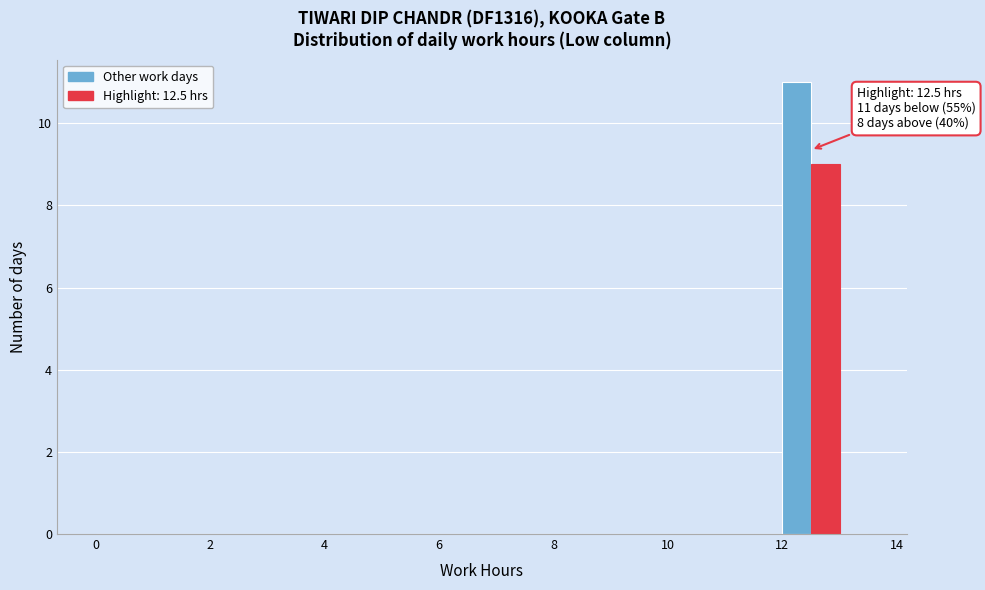

Around what value on the x-axis is the tallest bar? Give the approximate position of its centre, as read against the axis.

12.2